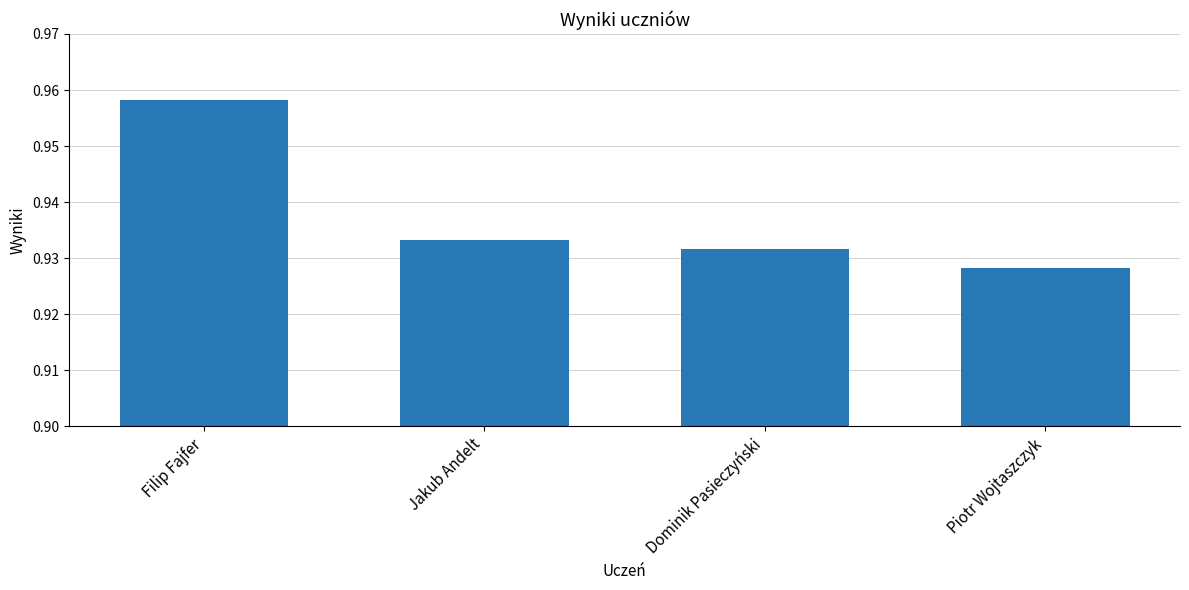

Is it true that the value at Piotr Wojtaszczyk is 1.5?

False